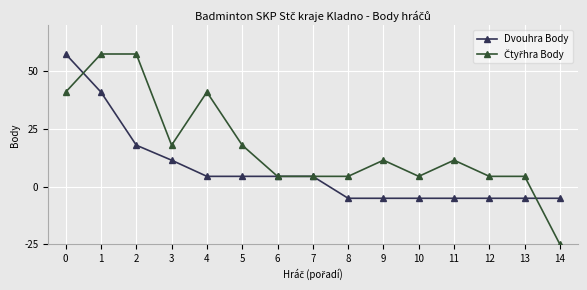

The Dvouhra Body series shows 78 at 1. True or false?

False